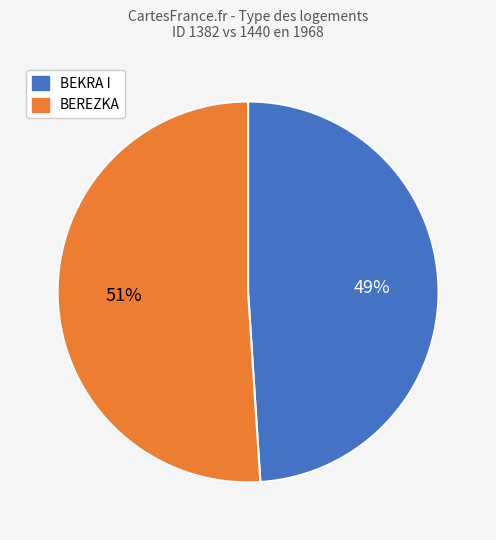

Between BEREZKA and BEKRA I, which is larger?

BEREZKA